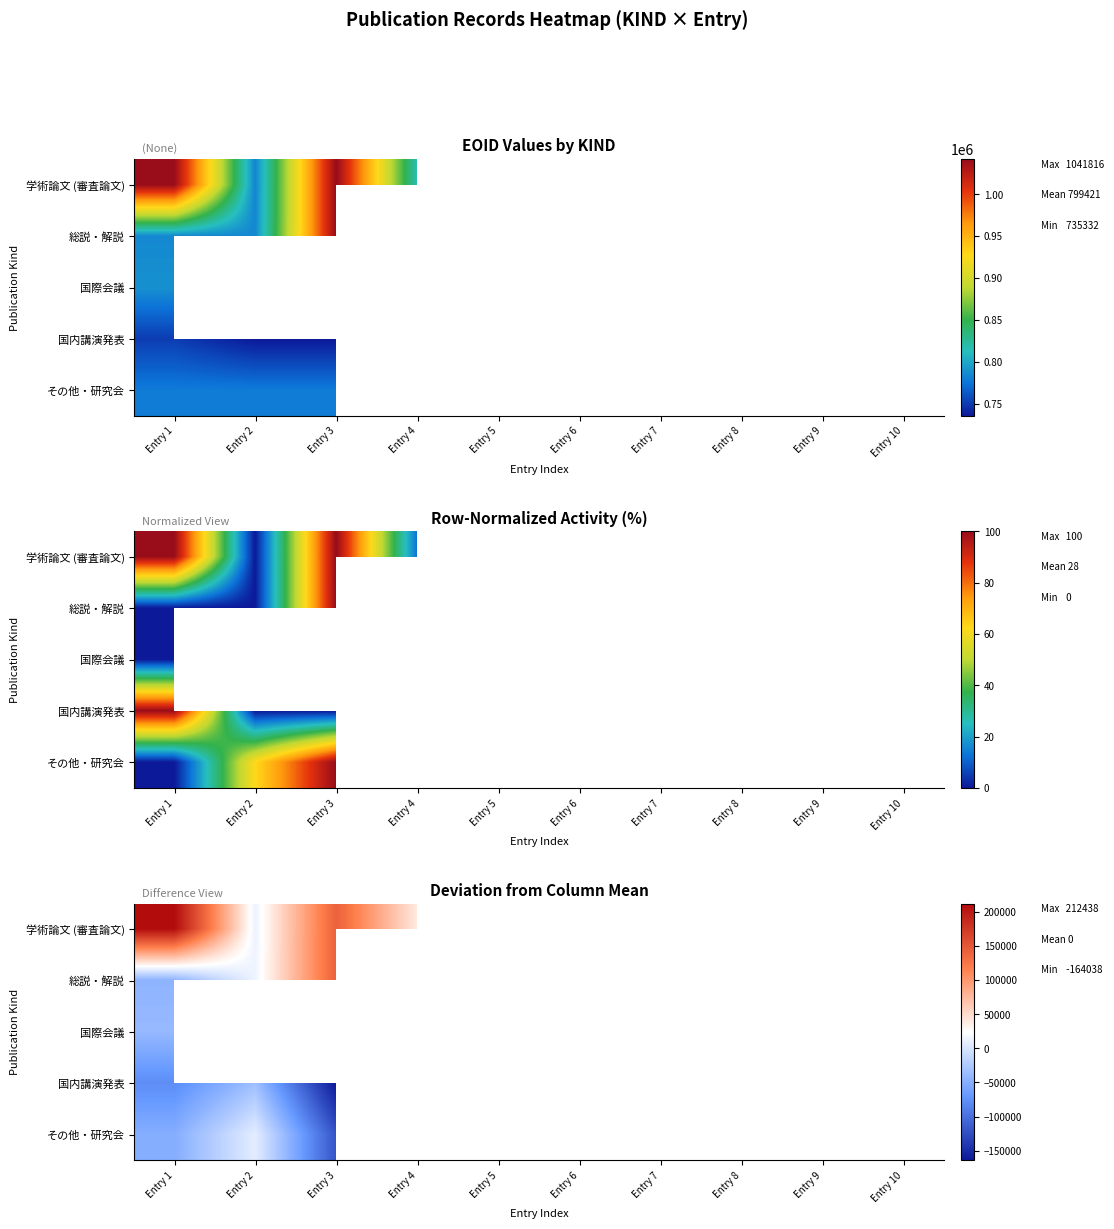

List the series in order of their peak value, lowest first.

国際会議, 国内講演発表, その他・研究会, 総説・解説, 学術論文 (審査論文)